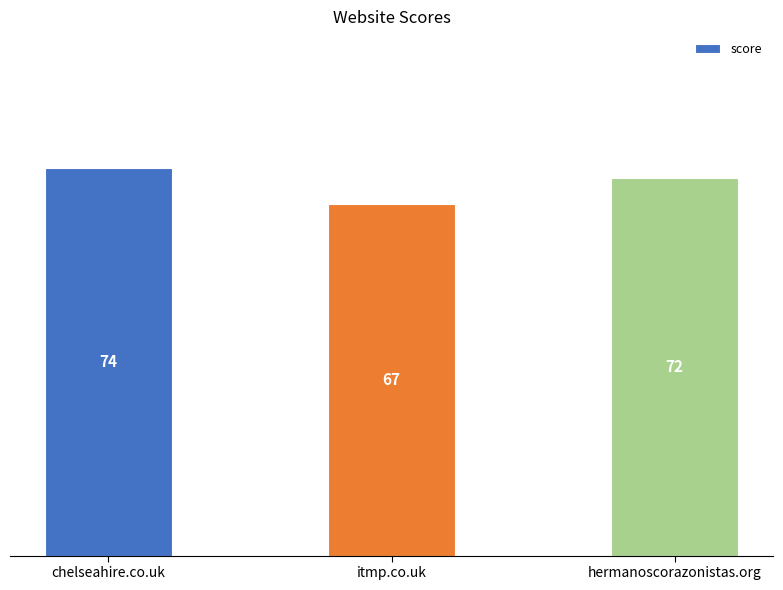

Reading left to right, transcribe all the data shown in this chart.

74	67	72